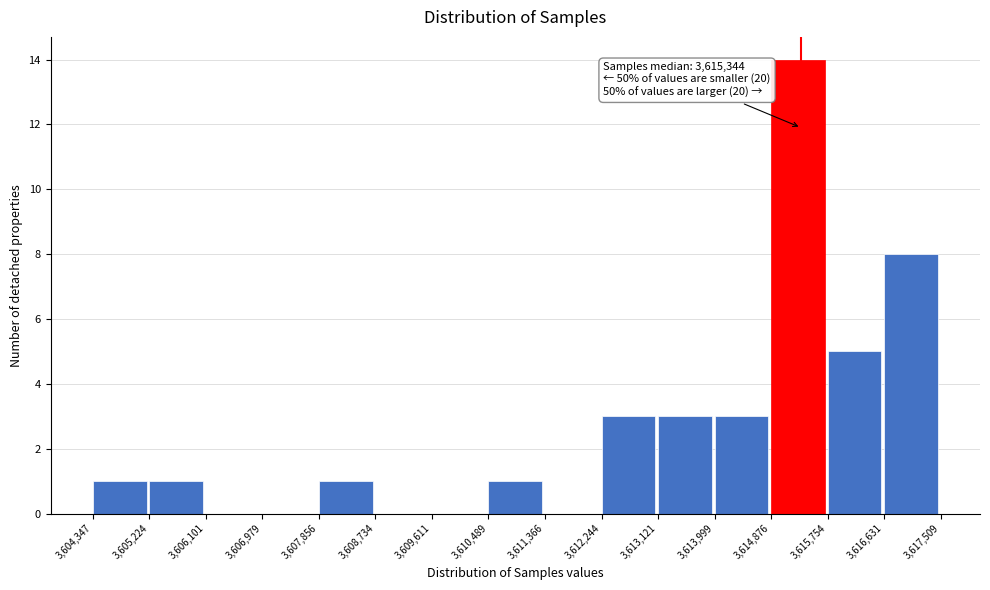

Which range on the x-axis has the tallest bar?

3,614,876 to 3,615,754